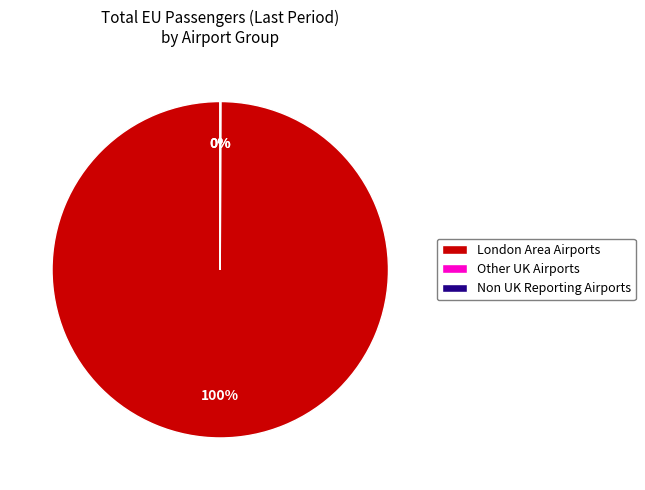

What is the largest slice in the pie chart?

London Area Airports